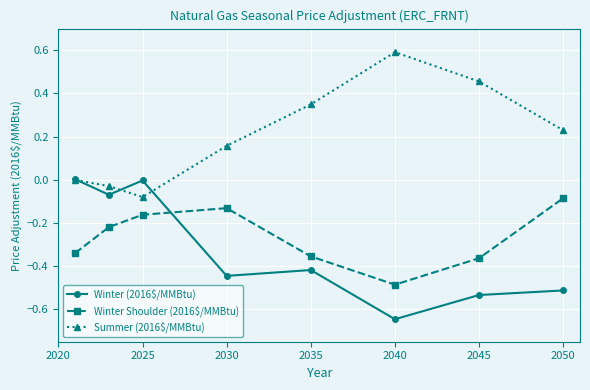

Which series has the largest total across all categories?

Summer (2016$/MMBtu)